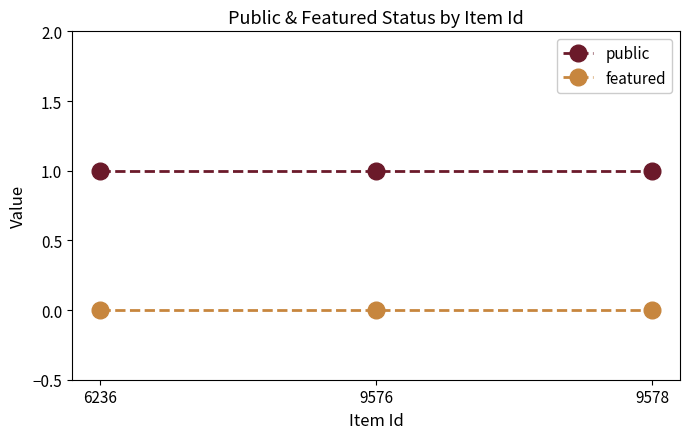

What is the maximum value shown in the chart?

1